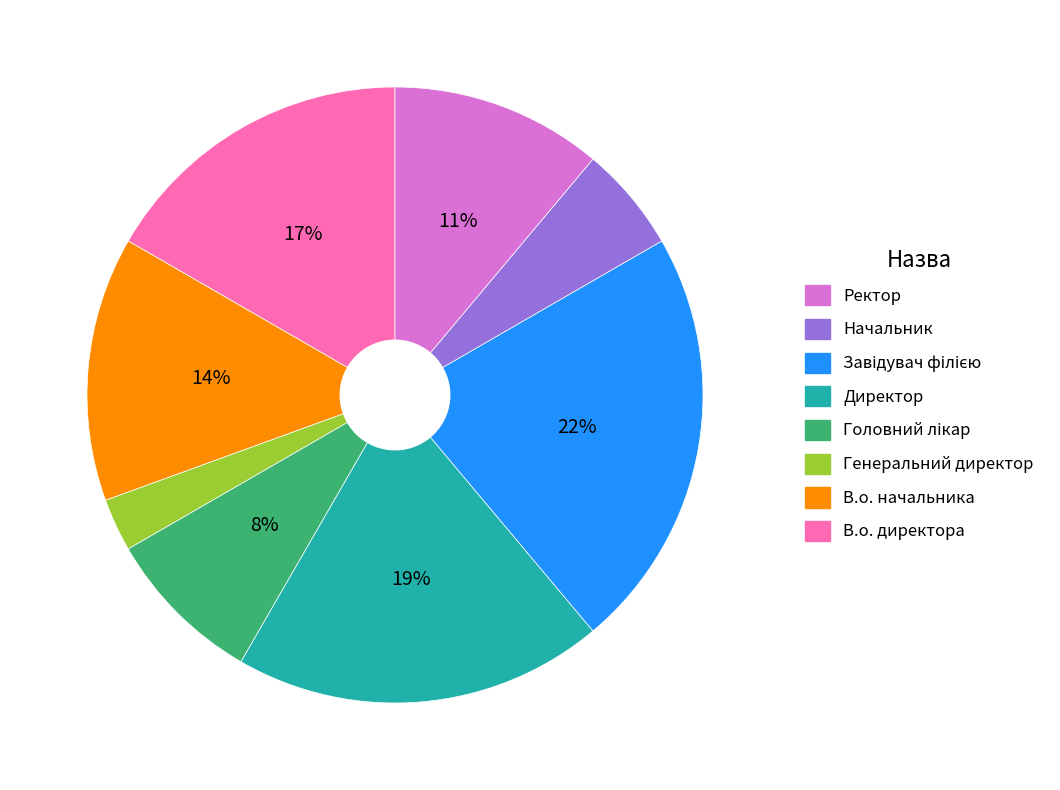

To the nearest percent, what is the difference between the largest and smallest slice percentages?

19%